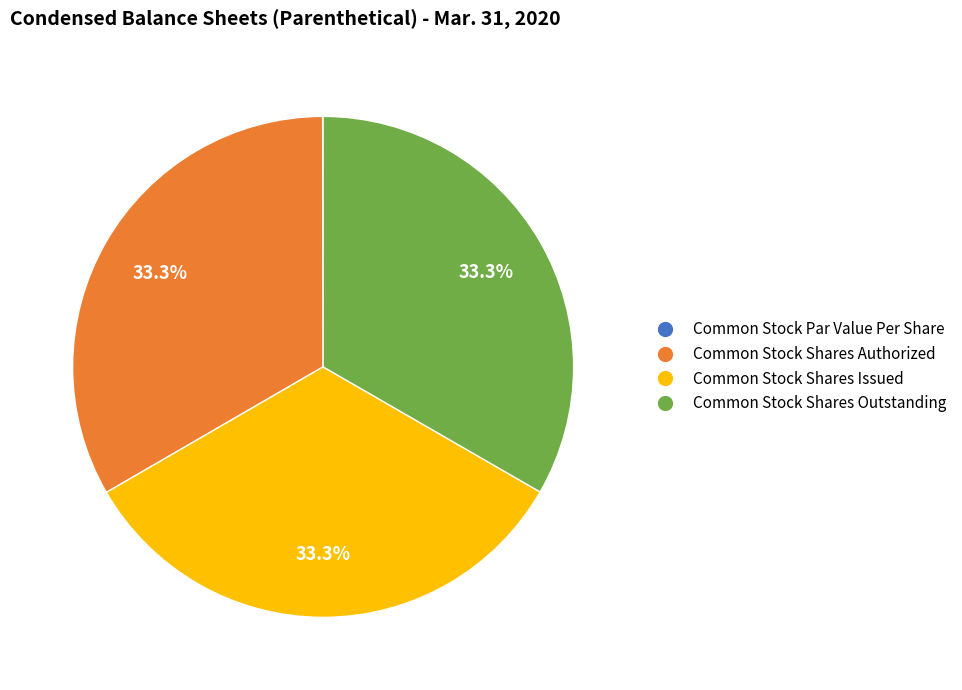

What is the ratio of the value at Common Stock Shares Issued to the value at Common Stock Shares Authorized?

1.0